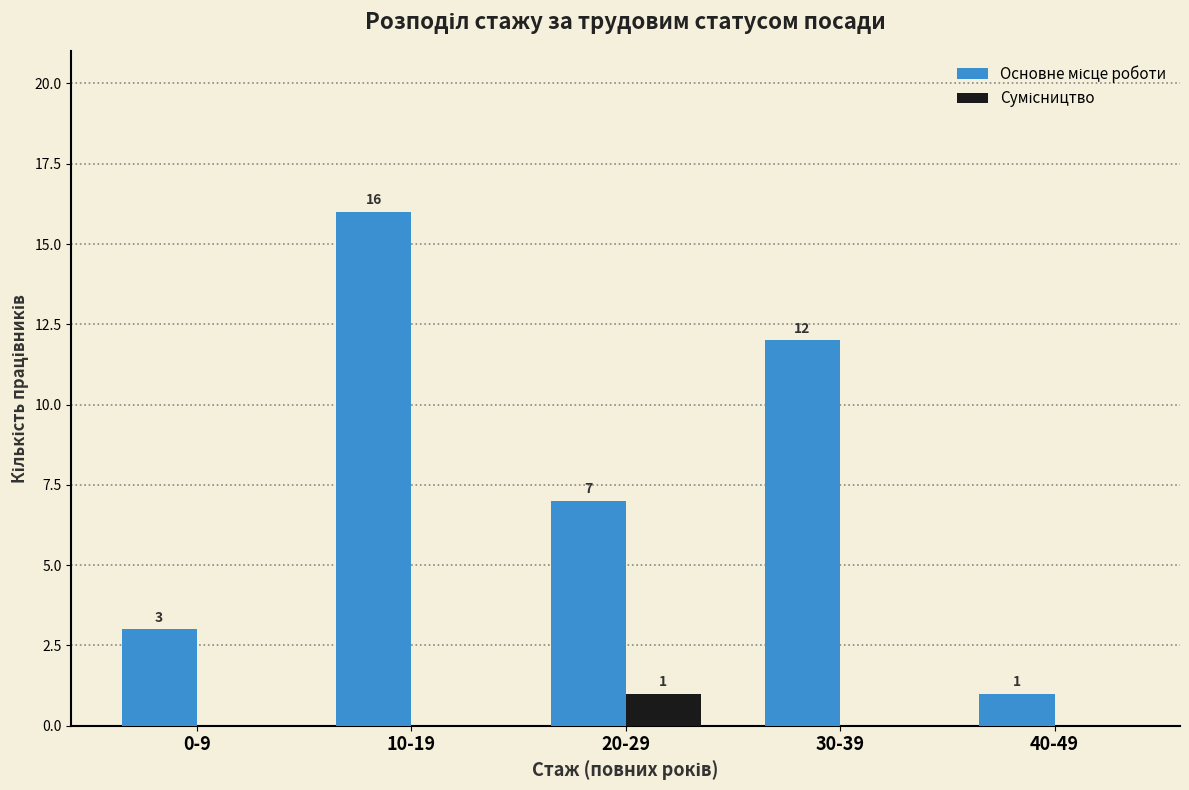

Which category has the highest value across all series?

10-19